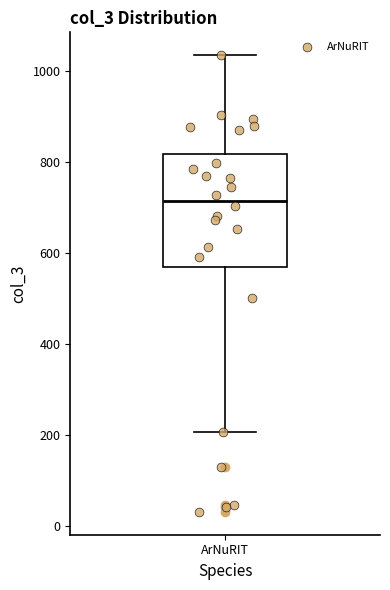

Read this box plot against the y-axis: the position of the median line, the range covered by the box, and the ends of both whiskers. The values are not printed on the chart, so give them approximately, as read against the axis.

median 720, box 560 to 820, whiskers 200 to 1040